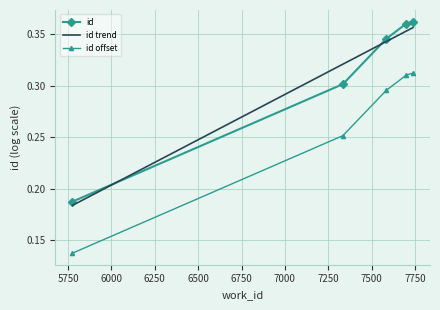

True or false: id and id offset cross at least once.

False